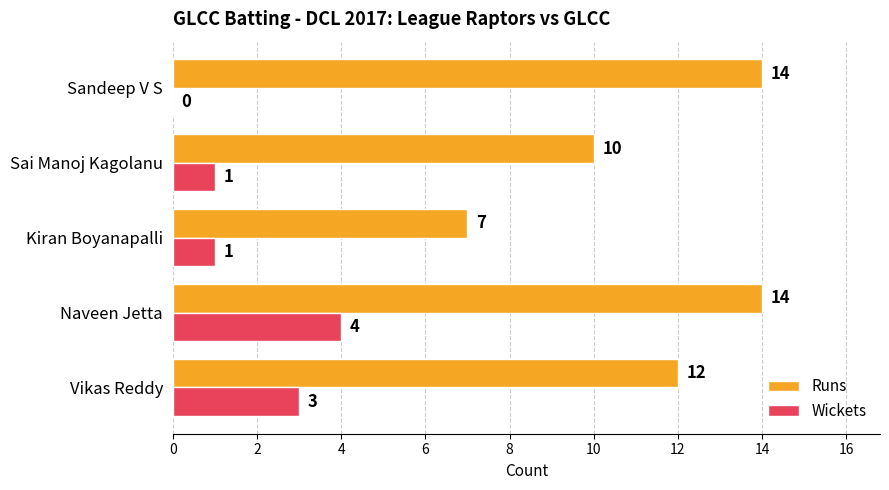

What is the average value of the Wickets series?

2